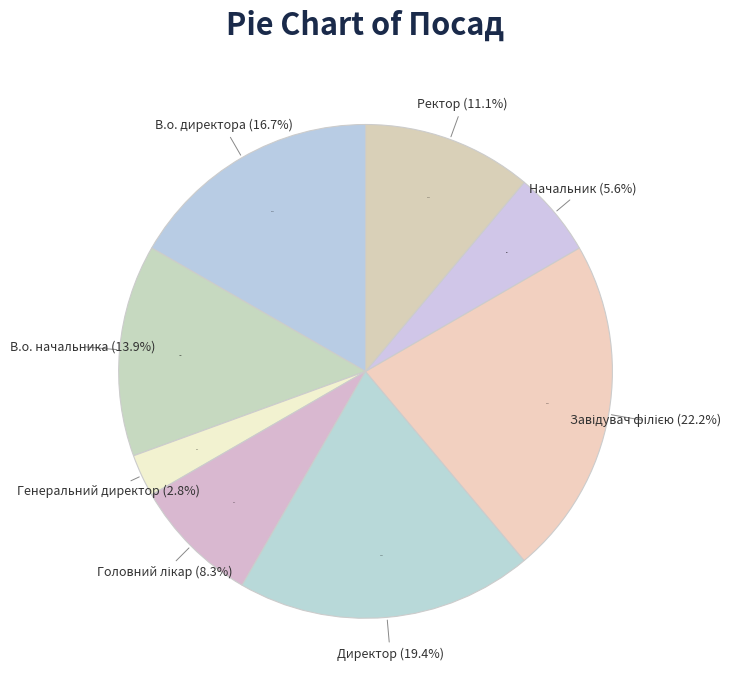

Count the number of slices in the pie.

8